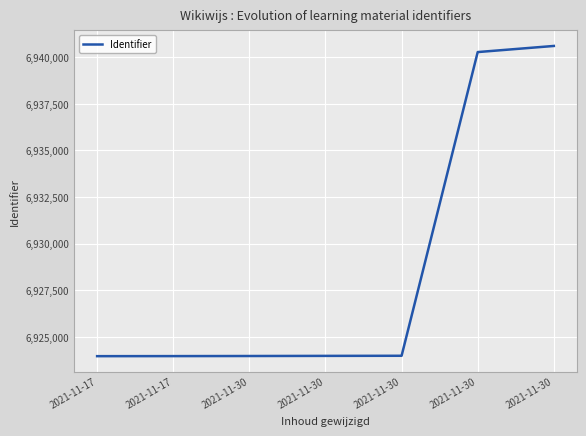

What is the difference between the maximum and minimum values?

16636